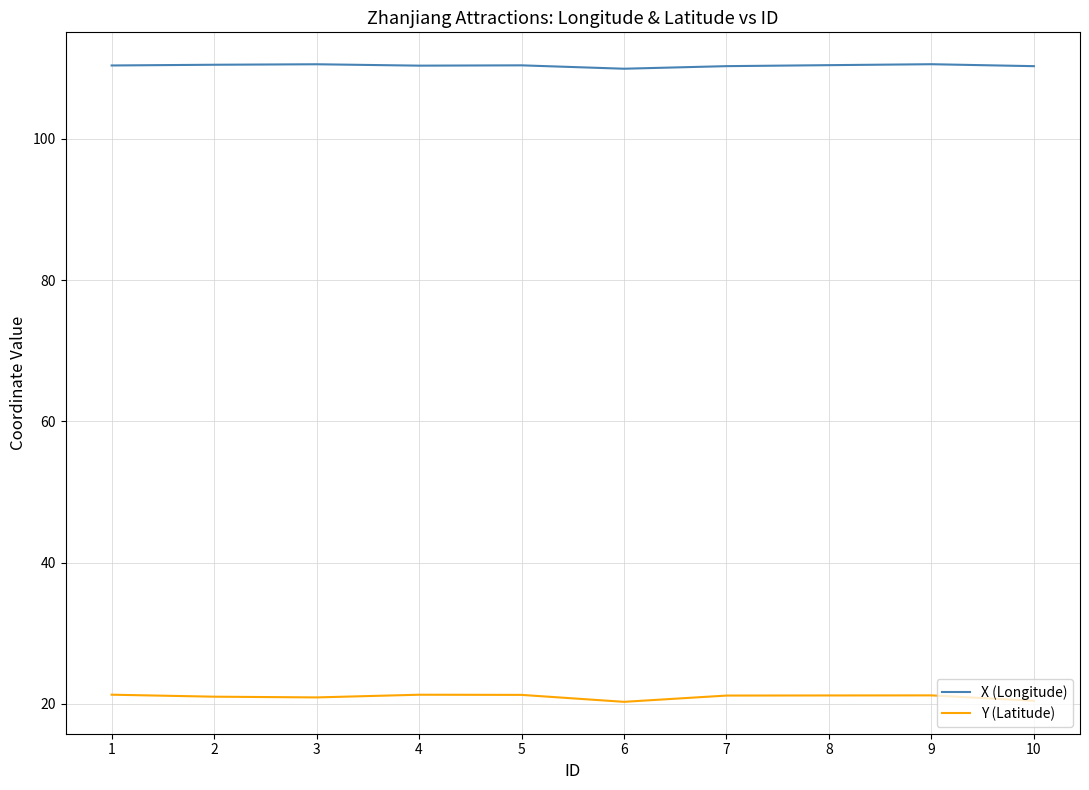

What is the spread (max minus min) of values at 6?

89.7